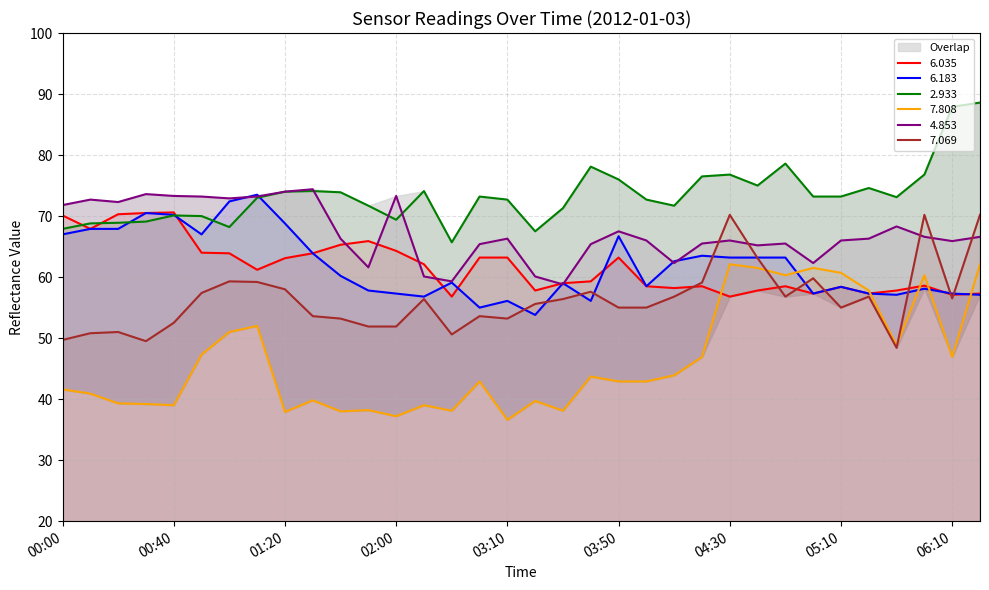

Does the chart display data point markers on the line(s)?

No